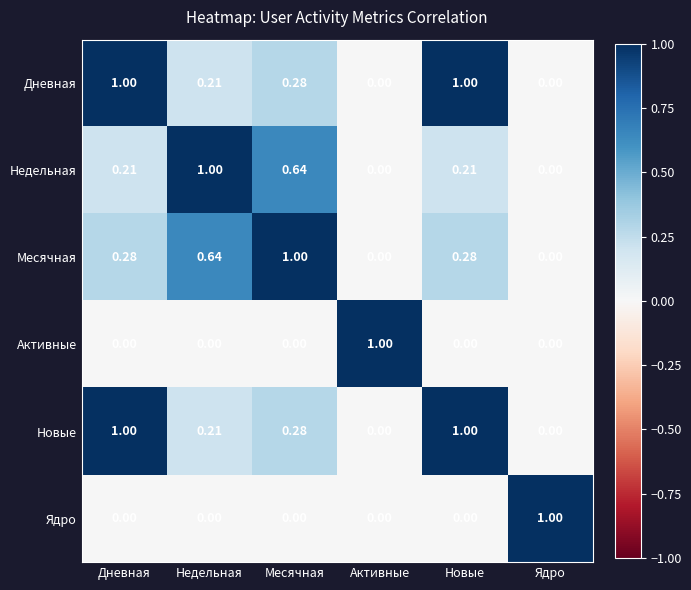

Is the value of Дневная at Месячная greater than the value of Новые at Дневная?

No